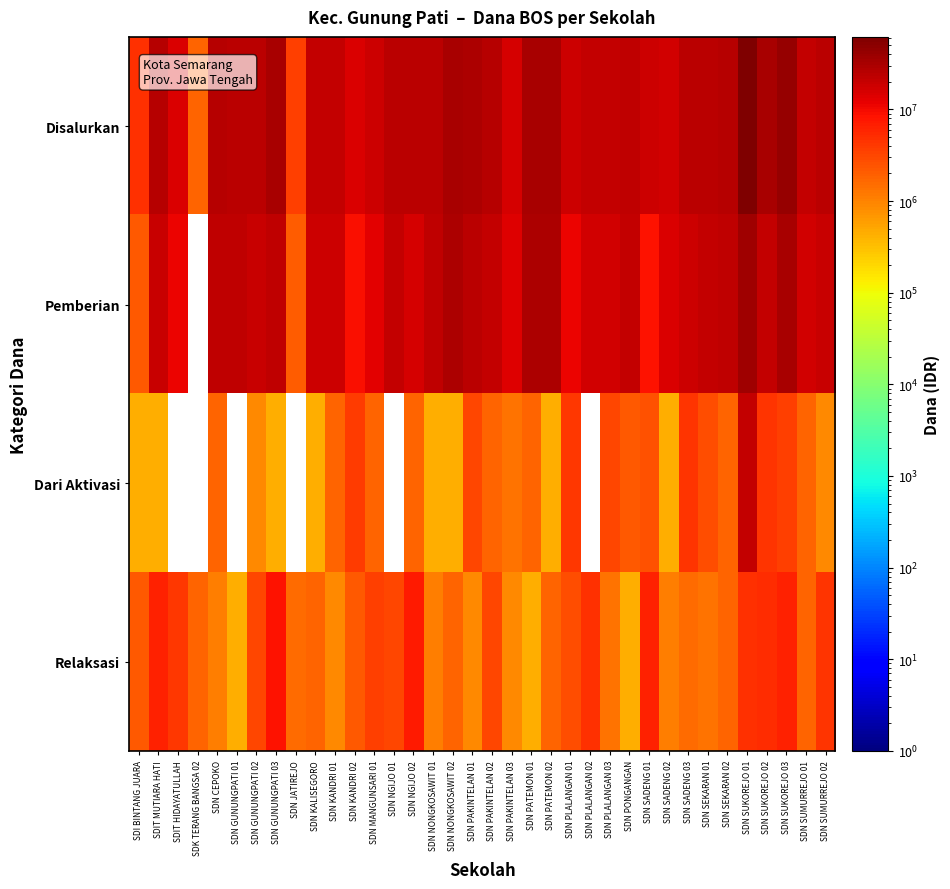

At which category does the chart reach its minimum across all series?

SDK TERANG BANGSA 02